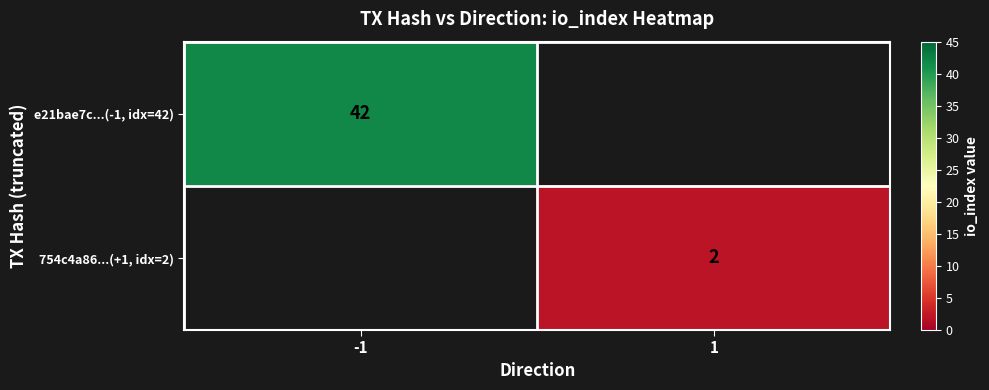

The value of e21bae7c...(-1, idx=42) at -1 is 42. True or false?

True